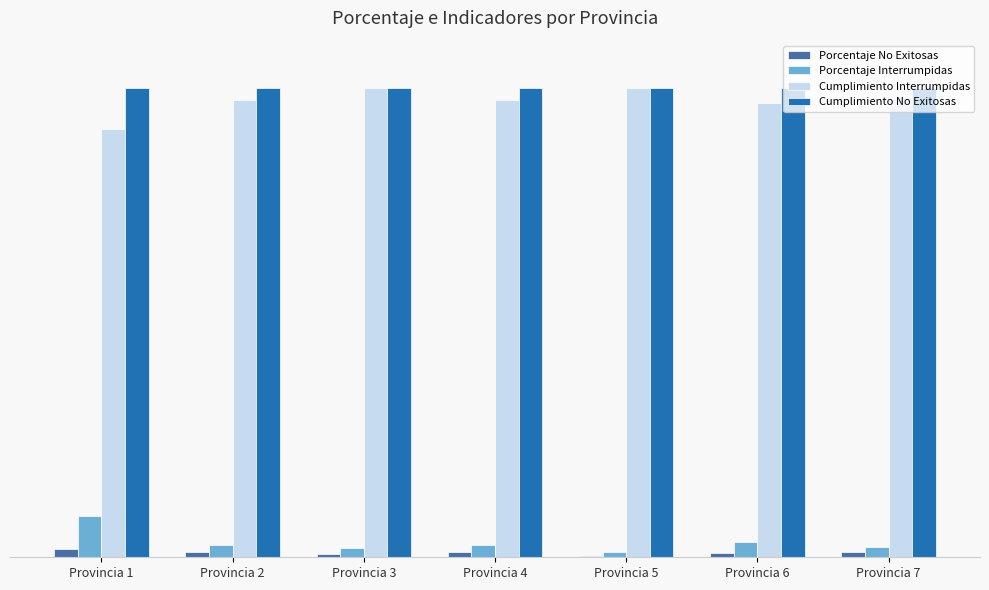

Are the bars horizontal?

No